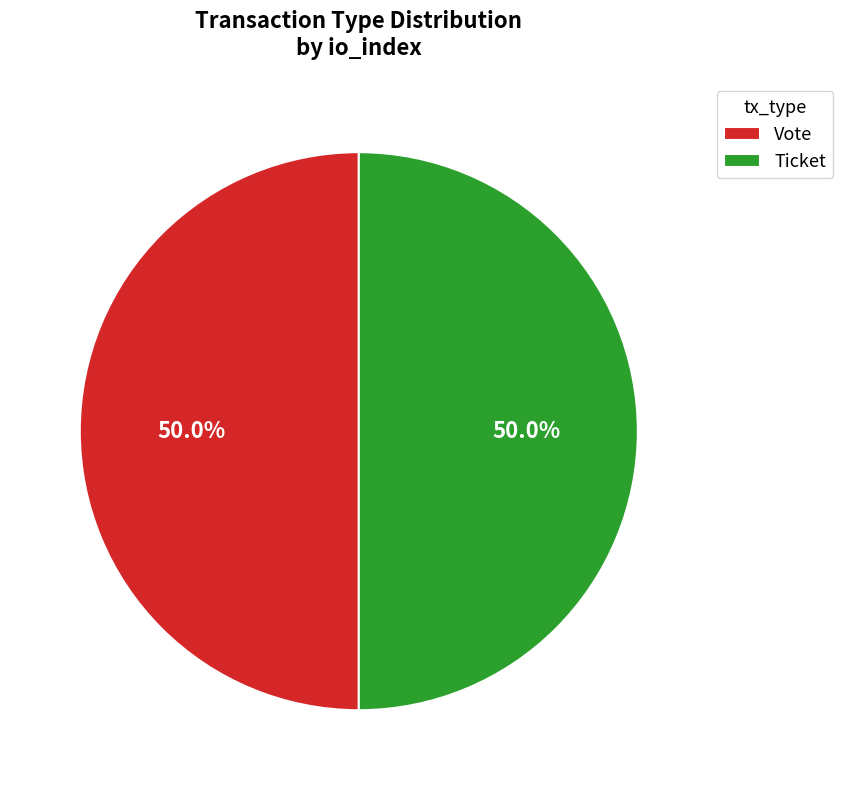

Approximately how many times larger is the value at Ticket compared to Vote?

1.0